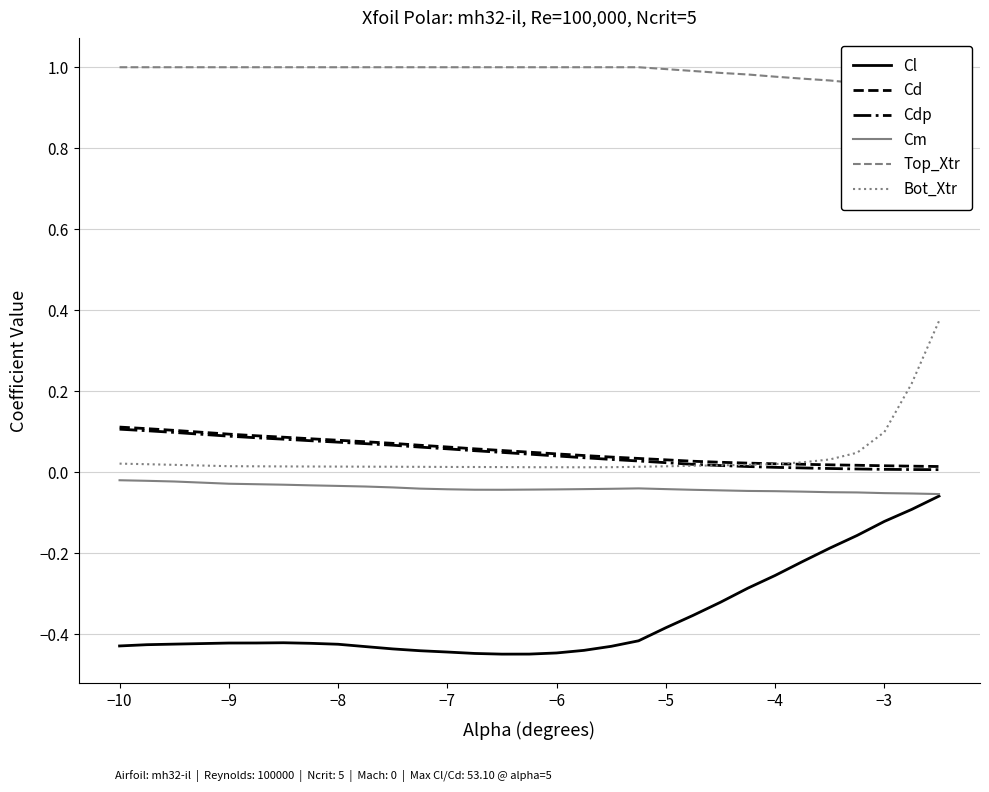

True or false: Cdp and Cl intersect in this chart.

False